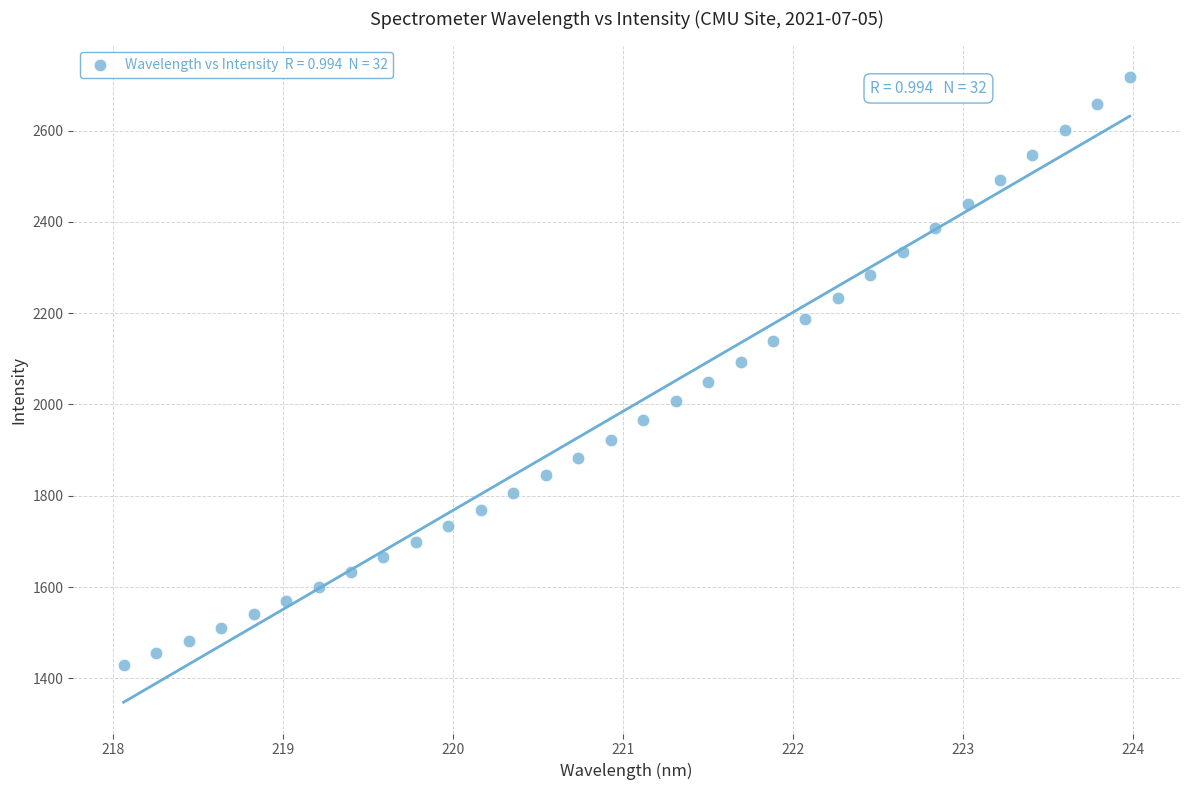

What is the range of Y values (max minus min)?

1288.2